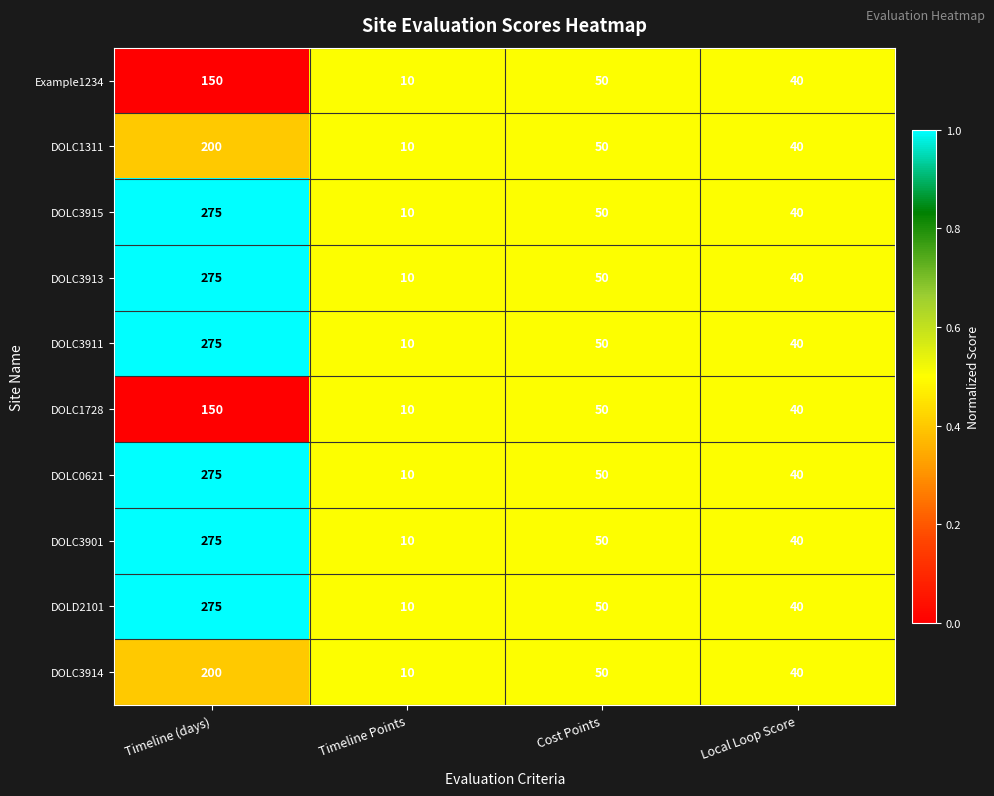

Count the number of data series in this chart.

10